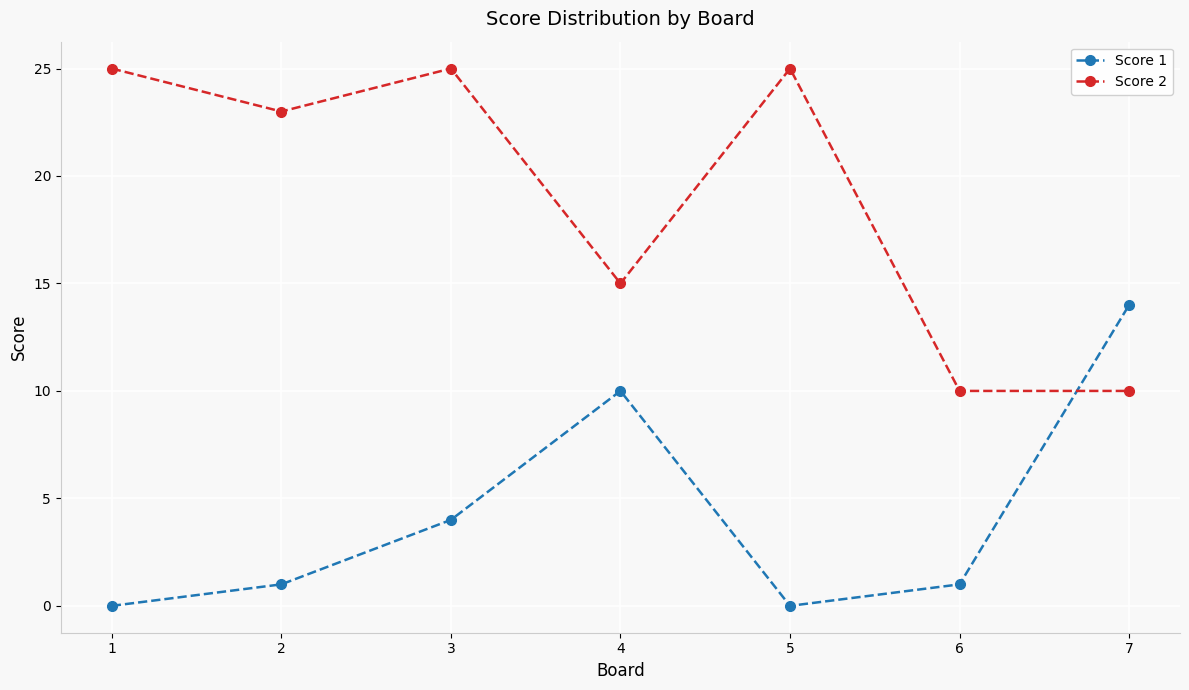

Reading left to right, what are all the values shown in this chart?

Score 1: 1=0	2=1	3=4	4=10	5=0	6=1	7=14
Score 2: 1=25	2=23	3=25	4=15	5=25	6=10	7=10